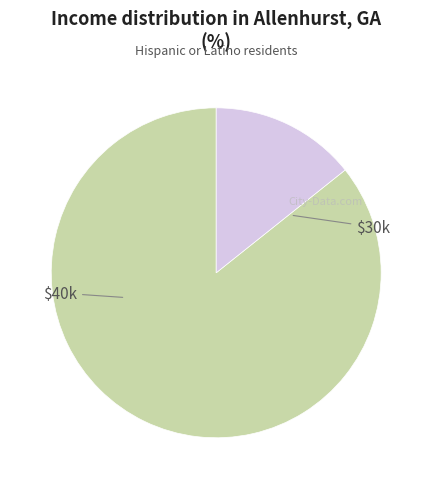

Is there any slice that represents more than half of the pie?

Yes